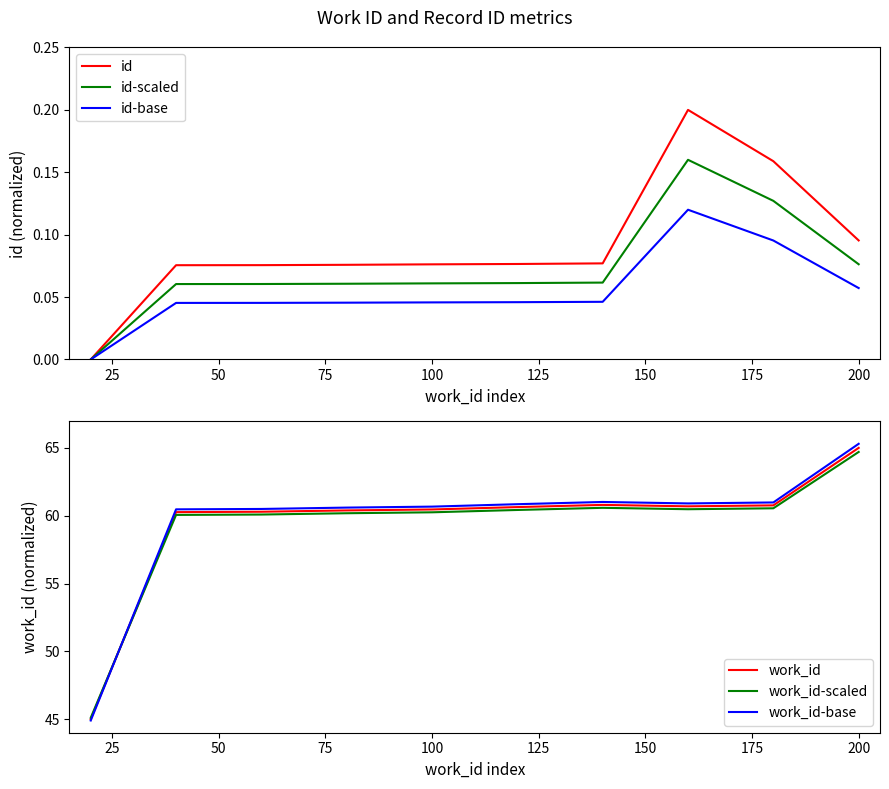

The work_id-base series shows 65.3 at 200. True or false?

True